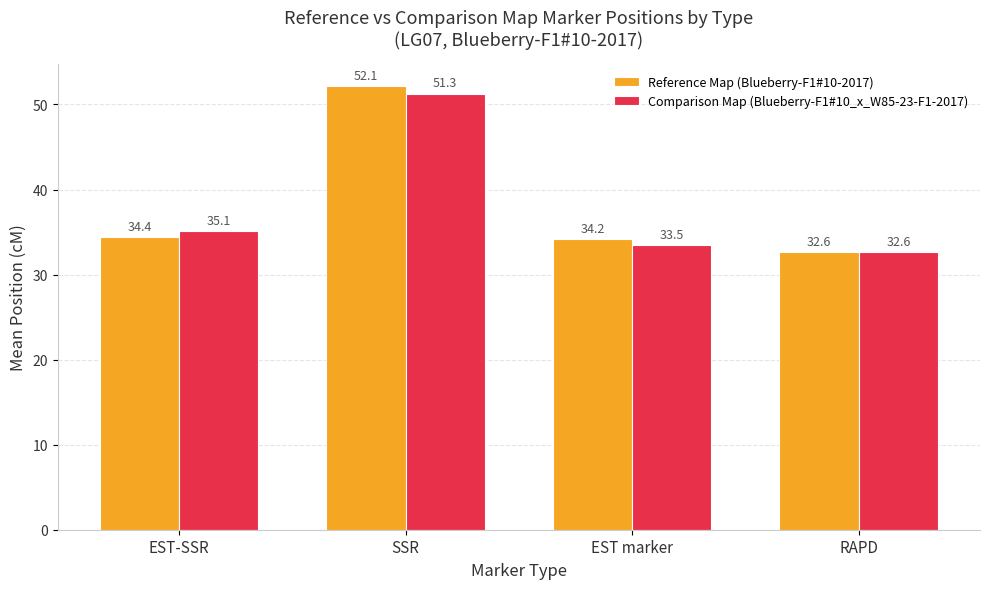

Between EST marker and RAPD, which series saw the biggest shift?

Reference Map (Blueberry-F1#10-2017)